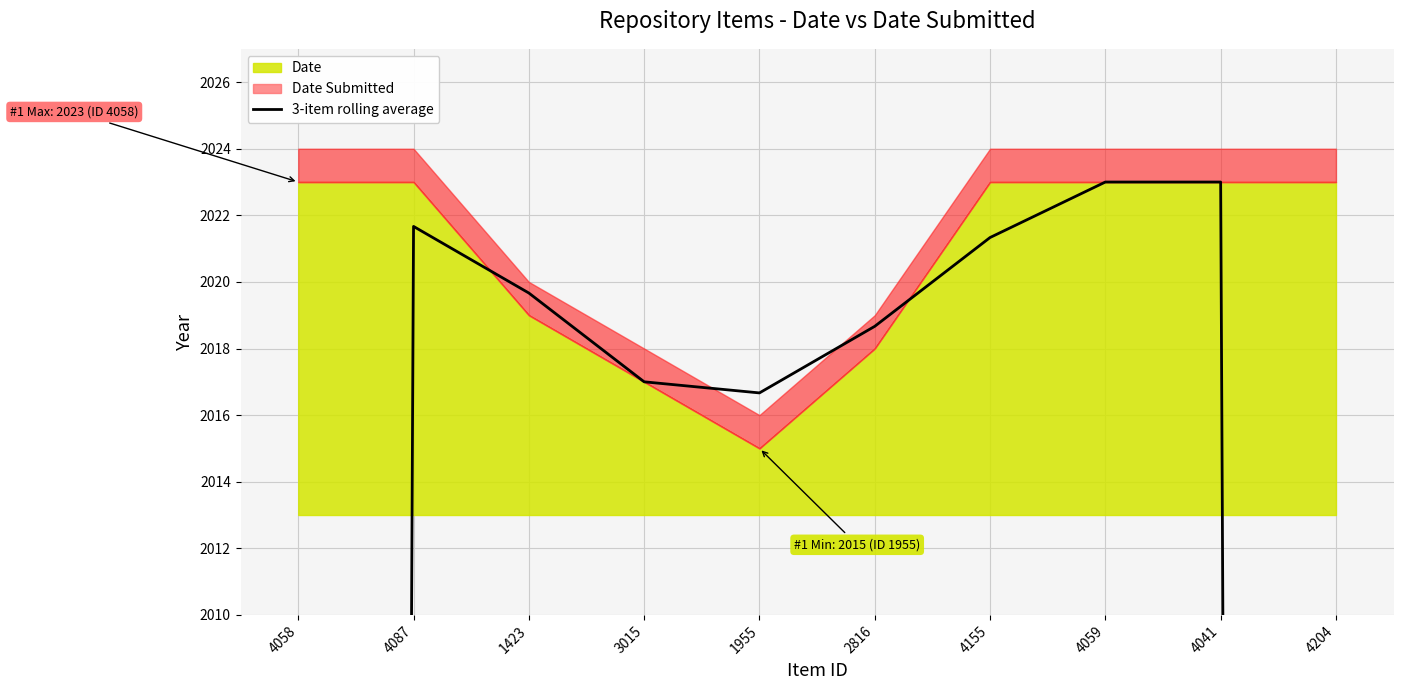

Between 4059 and 4204, which is larger?

4059